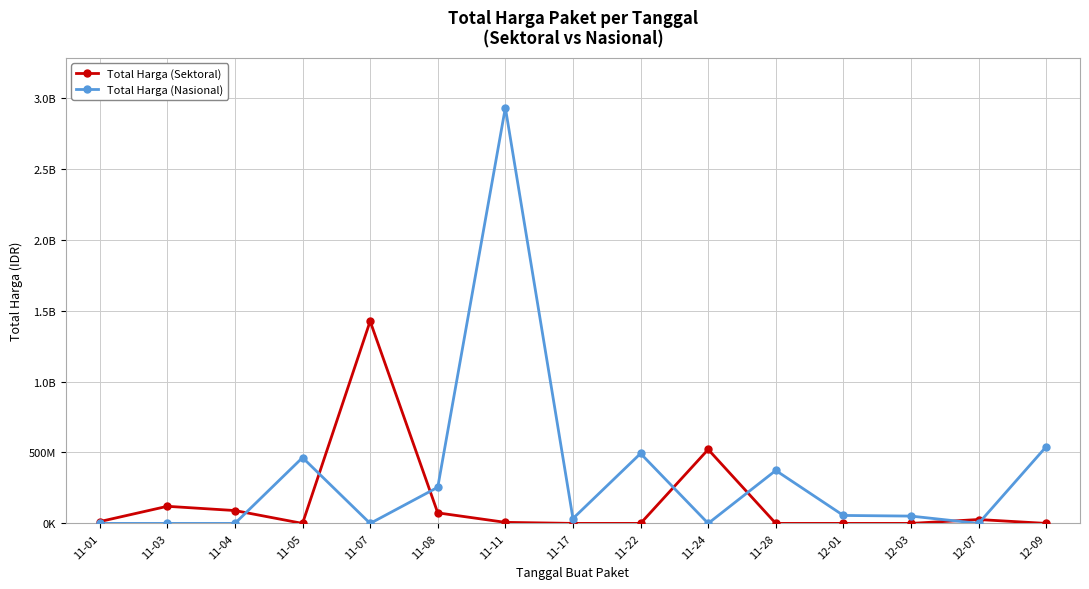

Where is the first local minimum for Total Harga (Nasional)?

11-07